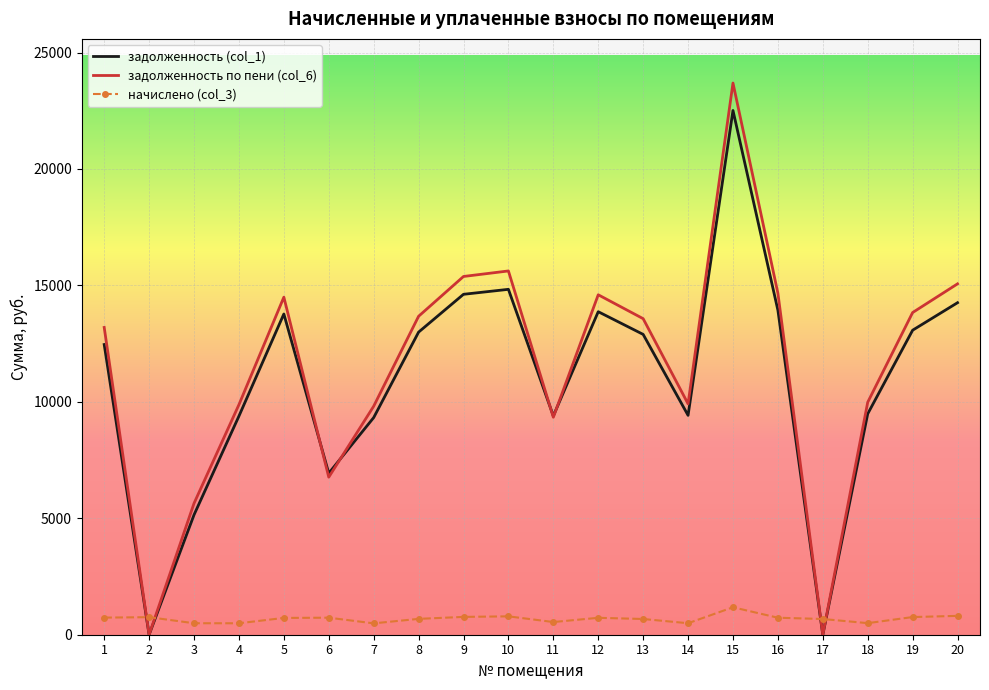

What is the difference between the highest and lowest values at 2?

752.7